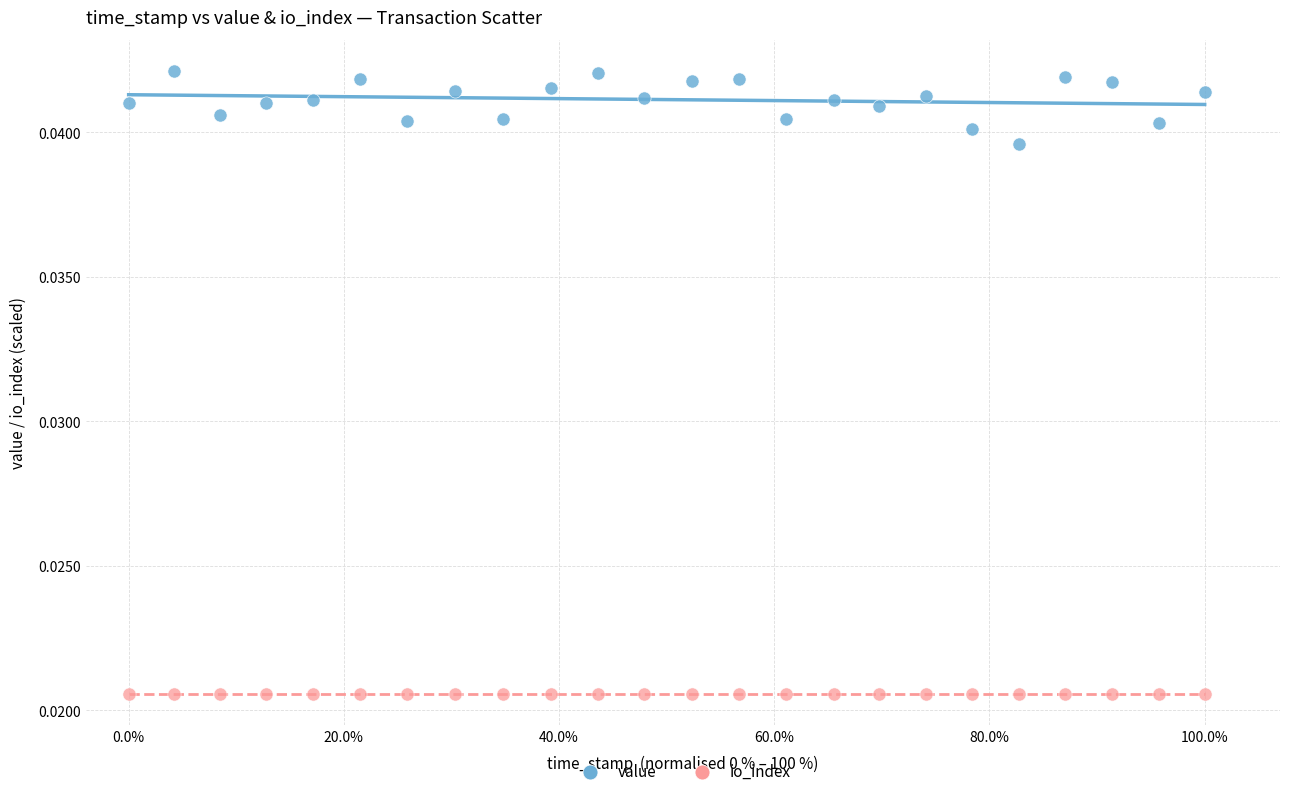

Which series reaches the maximum Y coordinate?

value